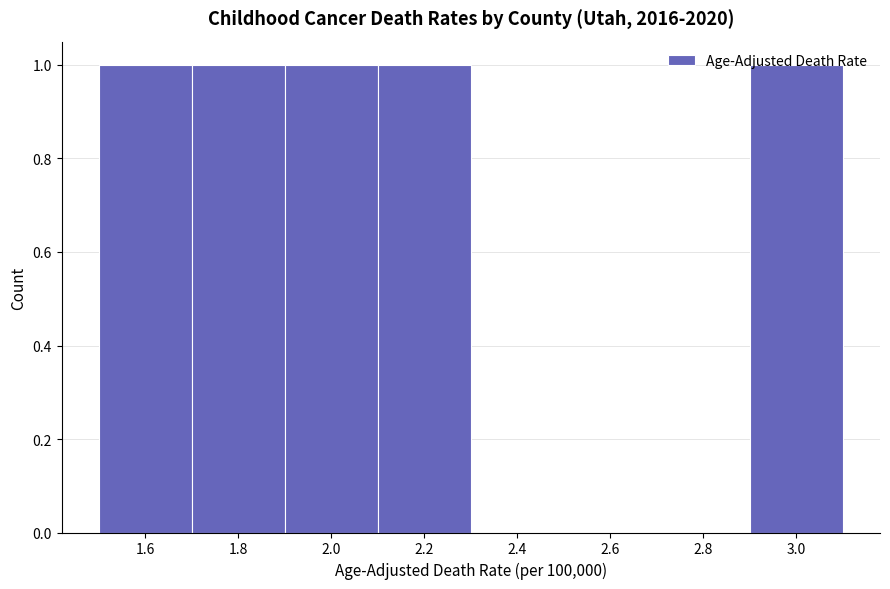

What is the height of the bar covering 2.1 to 2.3 on the x-axis? The values are not printed on the chart, so give them approximately, as read against the axis.

1